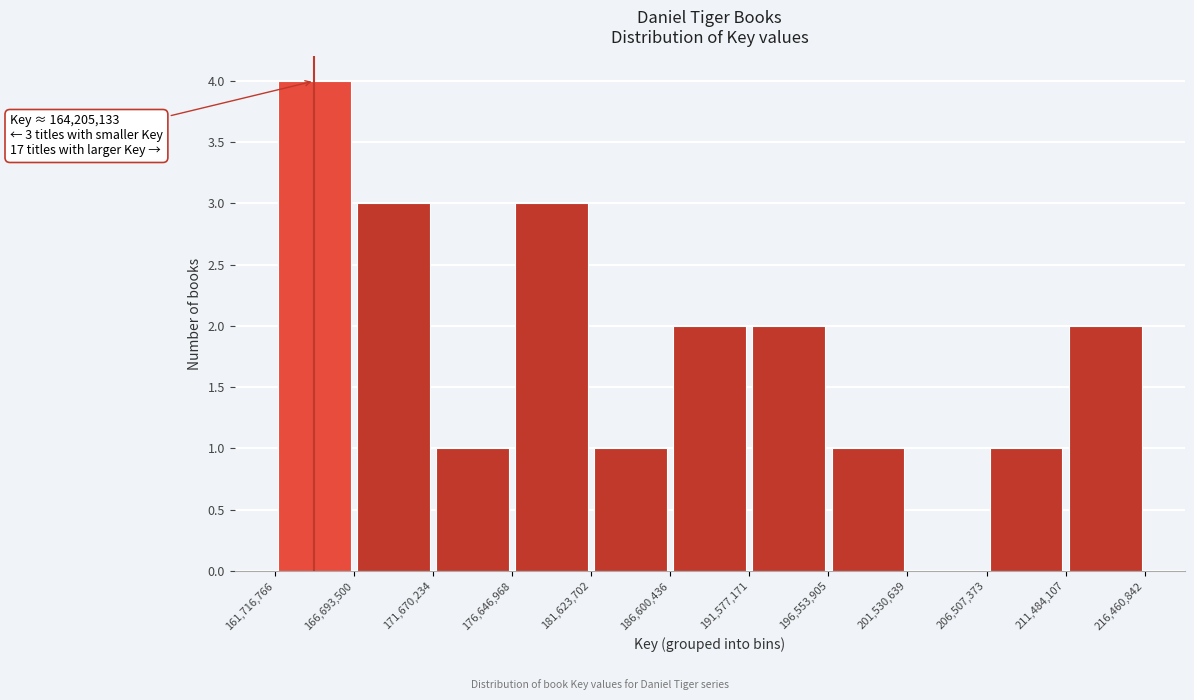

Over which range of the x-axis is the bar tallest?

161,716,766 to 166,693,500